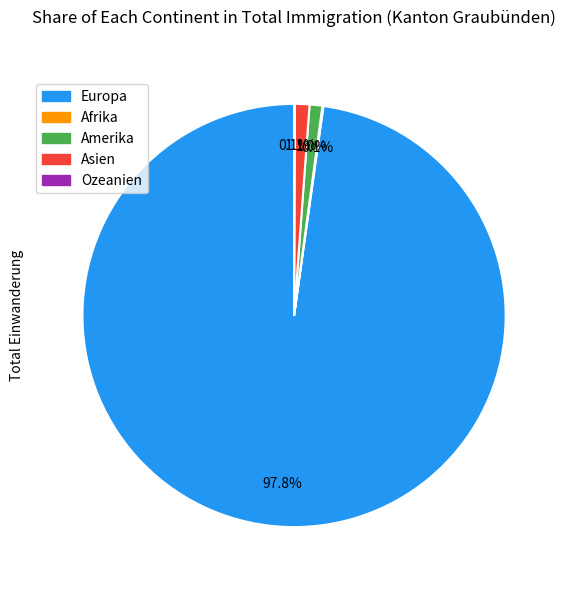

Is the sum of Amerika and Asien greater than half?

No